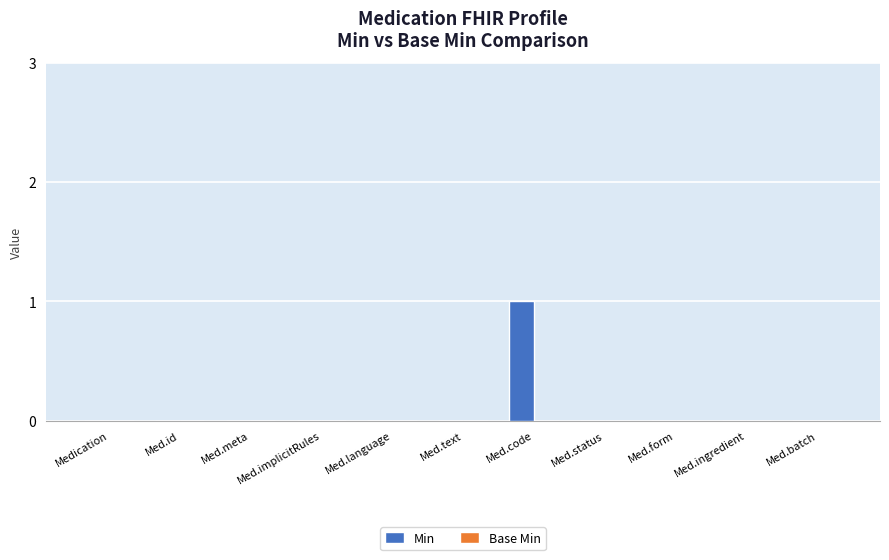

At which category does the chart reach its peak across all series?

Med.code